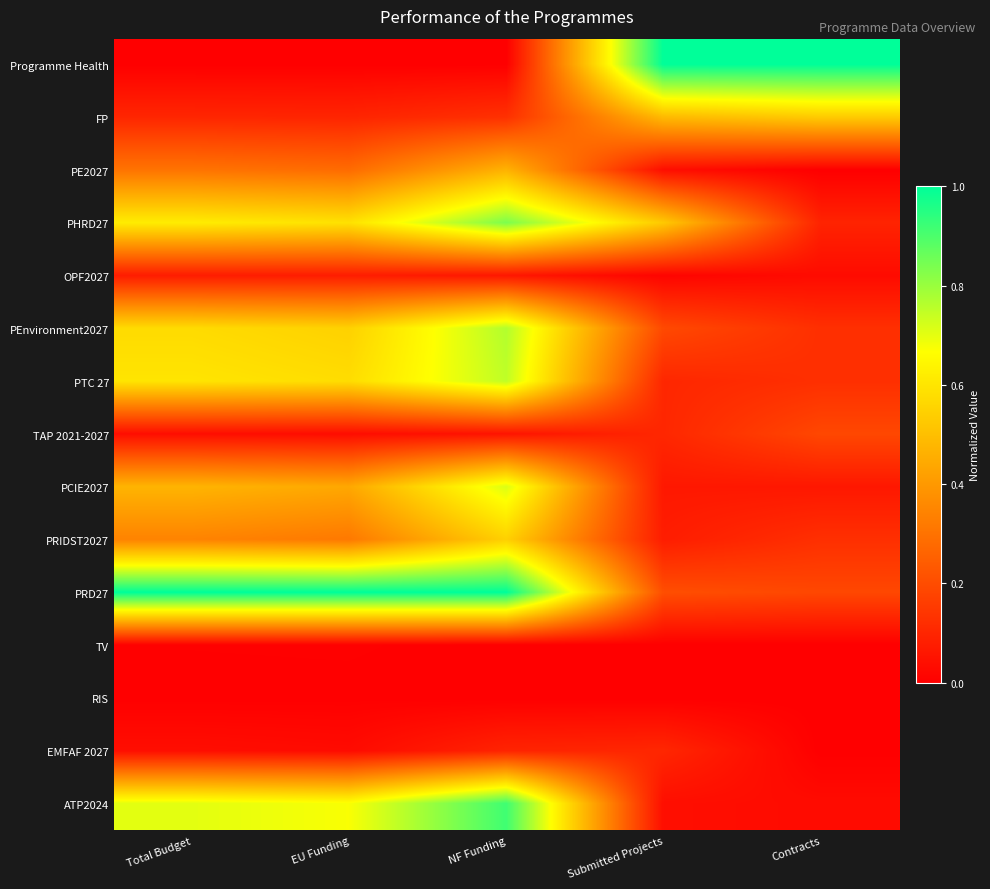

At how many categories does at least one series exceed 0?

5